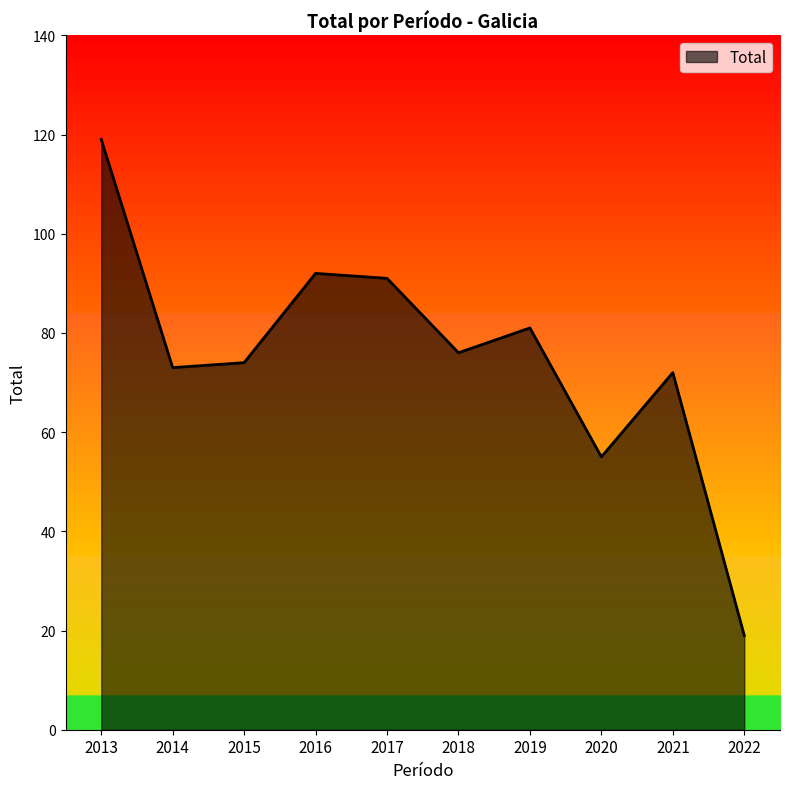

Does the chart display data point markers on the line(s)?

No